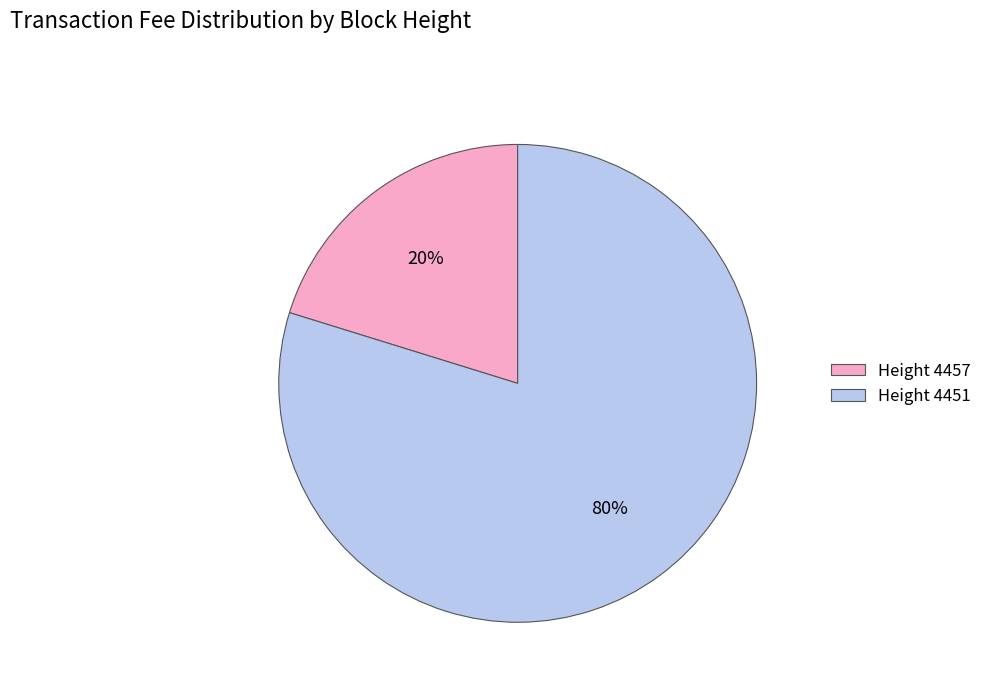

Which slice is the largest?

Height 4451